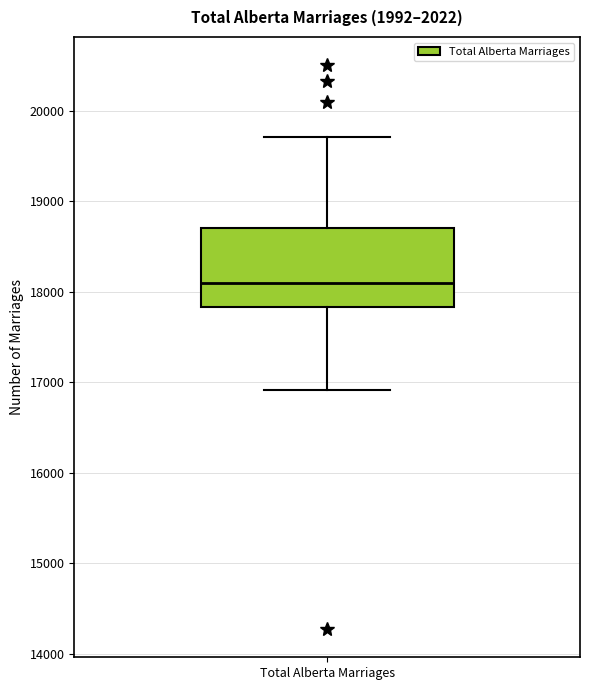

Transcribe this box plot: give where the median line is, the range the box spans, and where the two whiskers end, as read against the y-axis. The values are not printed on the chart, so give them approximately, as read against the axis.

median 18100, box 17800 to 18700, whiskers 16900 to 19700